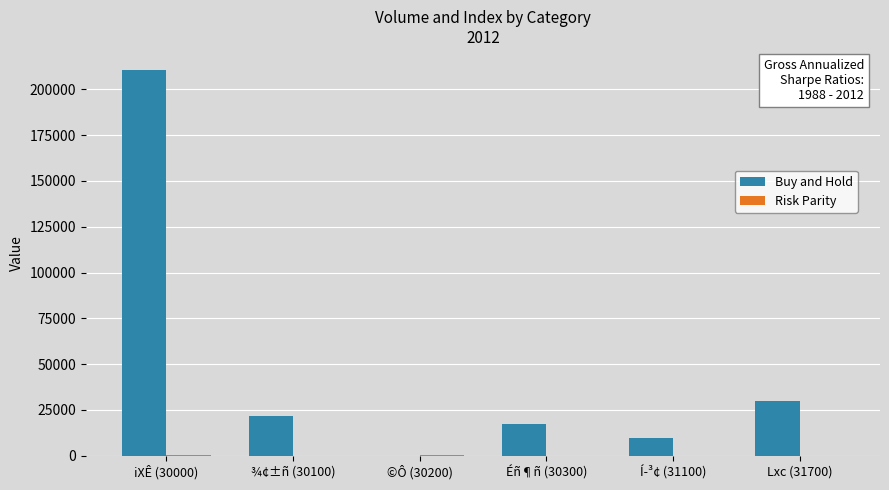

At which label is Buy and Hold closest to 105241?

Lxc (31700)